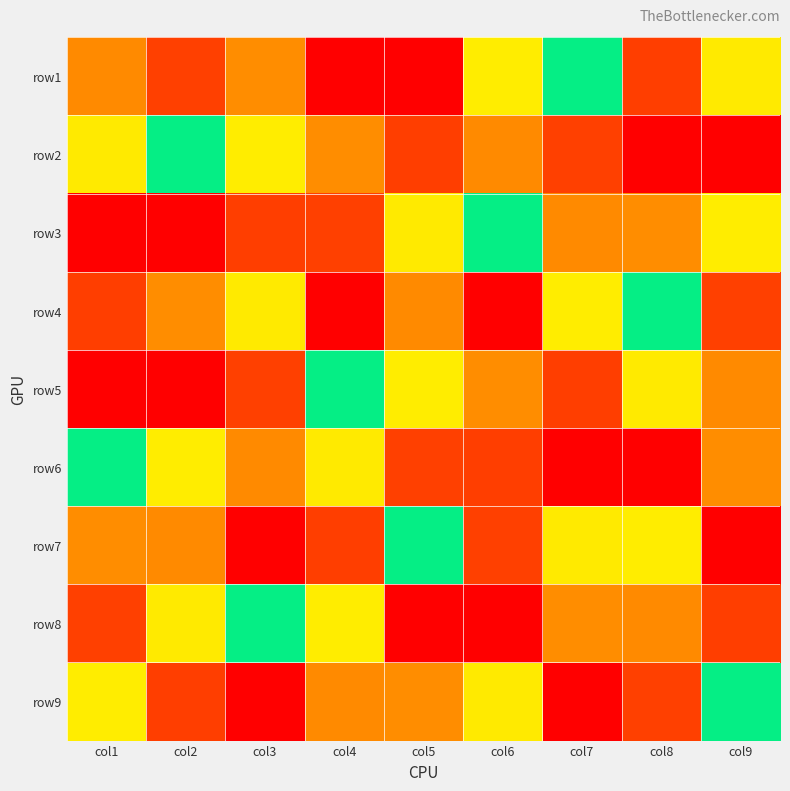

At which category does the chart reach its peak across all series?

col5